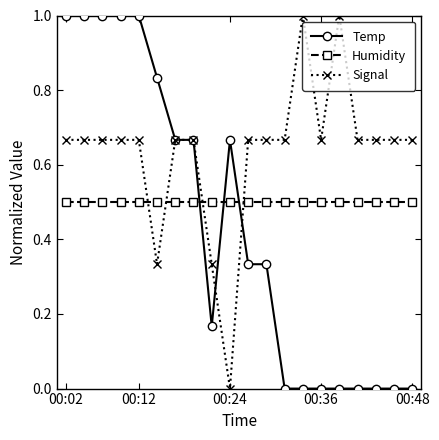

How many data points does each series have?

20